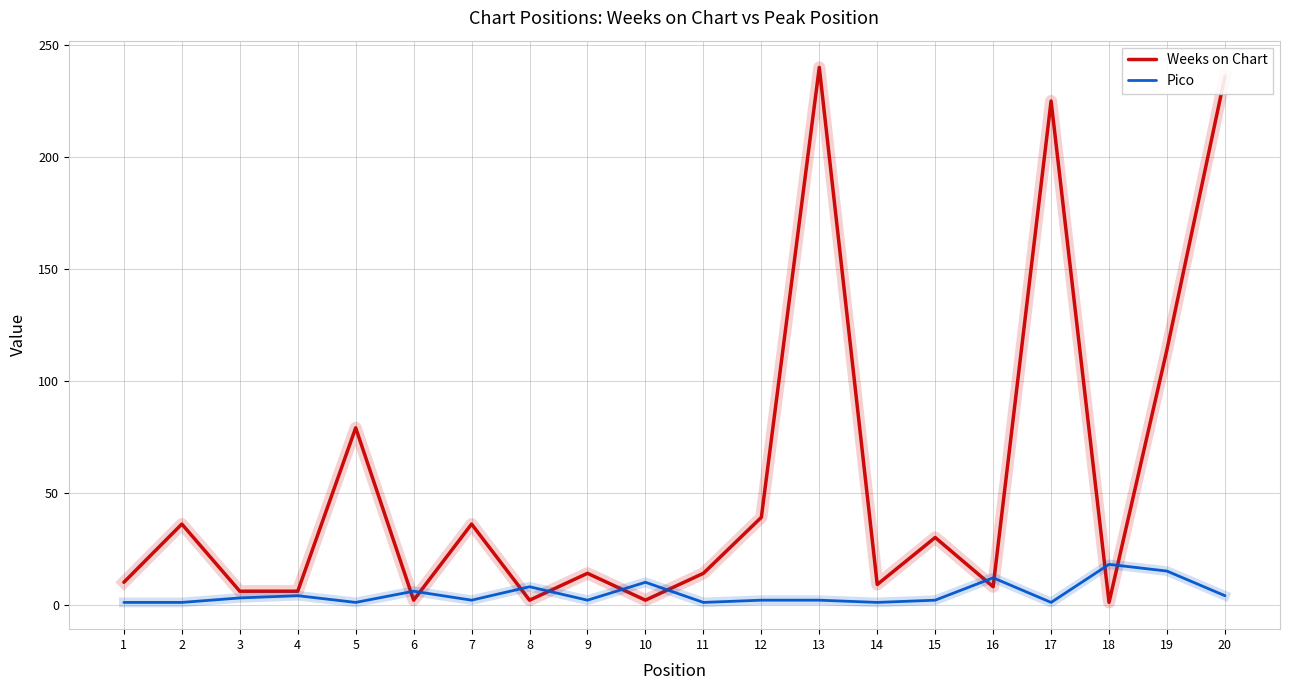

How many categories are shown in the chart?

20